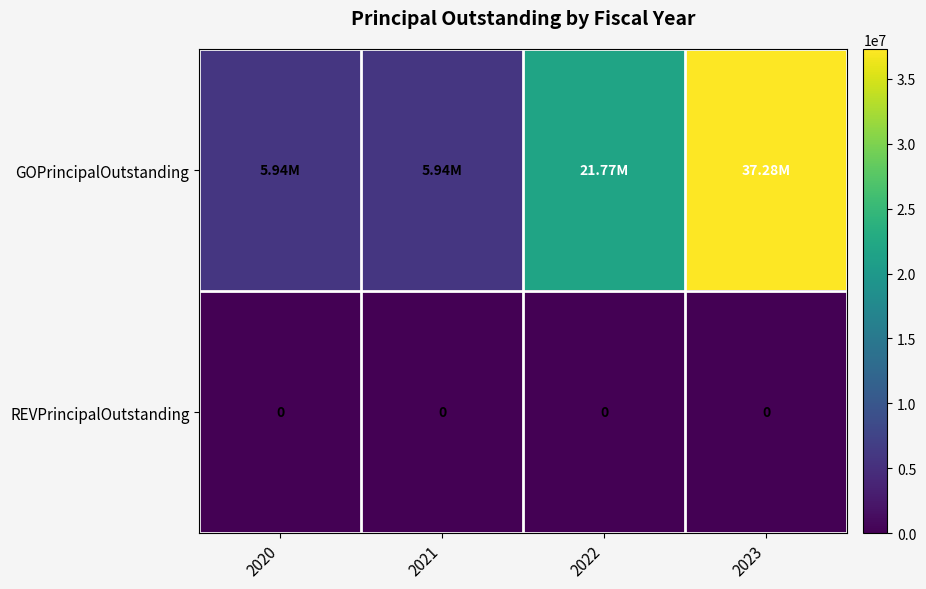

Rank the series by their average value, from highest to lowest.

GOPrincipalOutstanding, REVPrincipalOutstanding